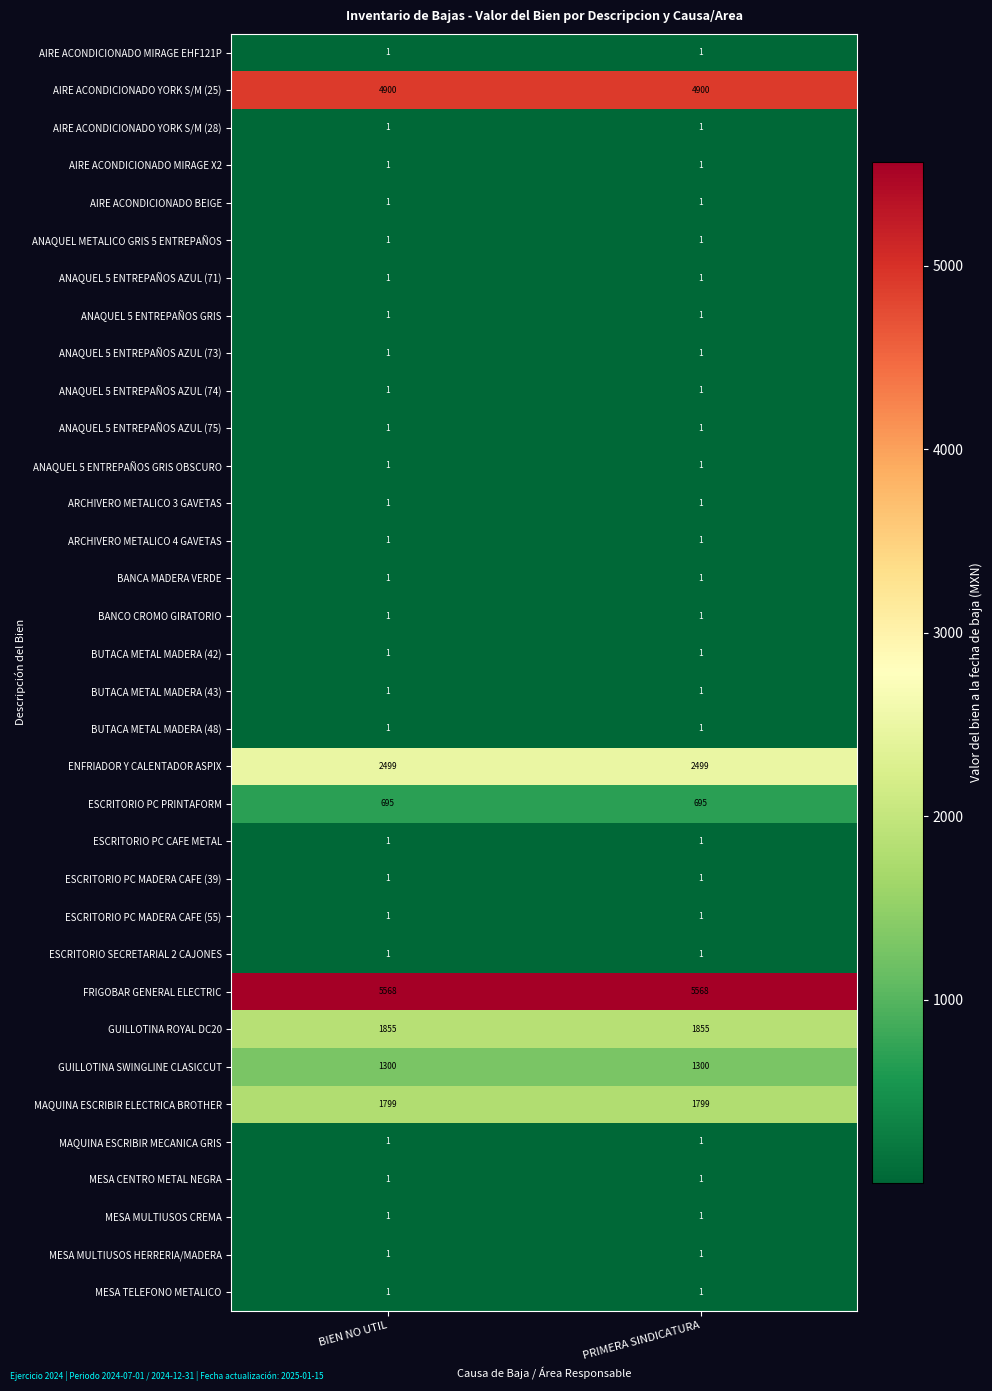

What is the maximum value shown in the chart?

5568